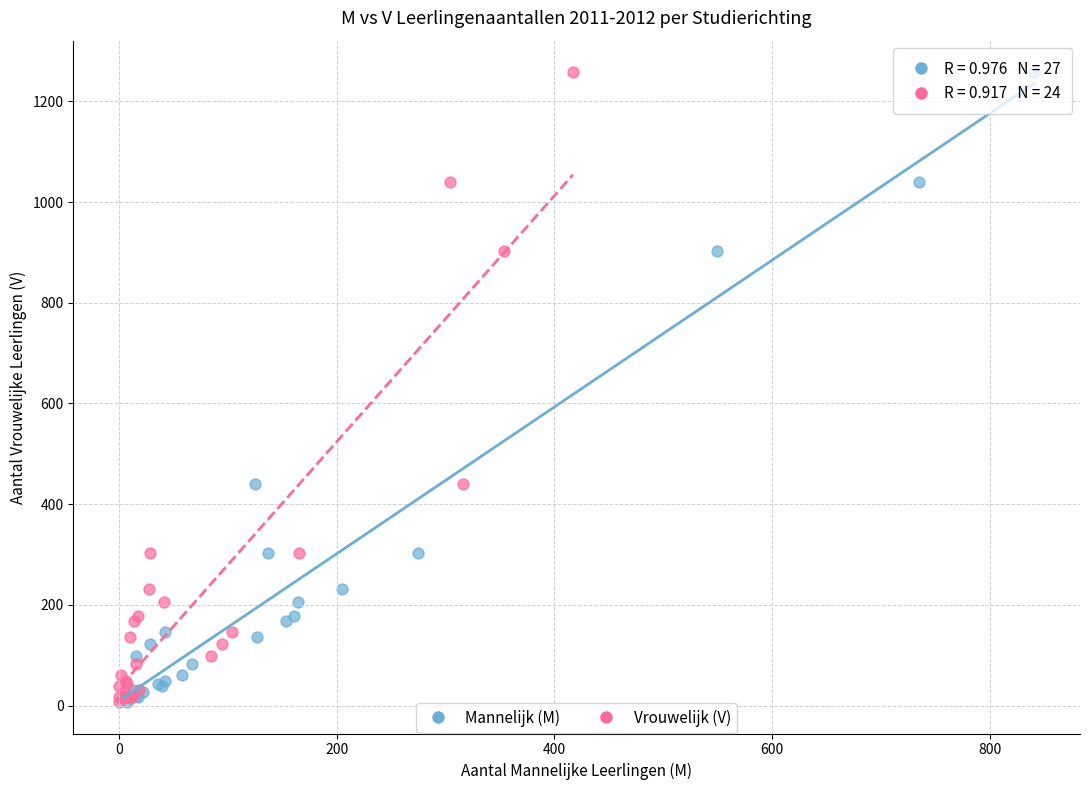

What are all the series names shown in the legend?

Mannelijk (M), Vrouwelijk (V)